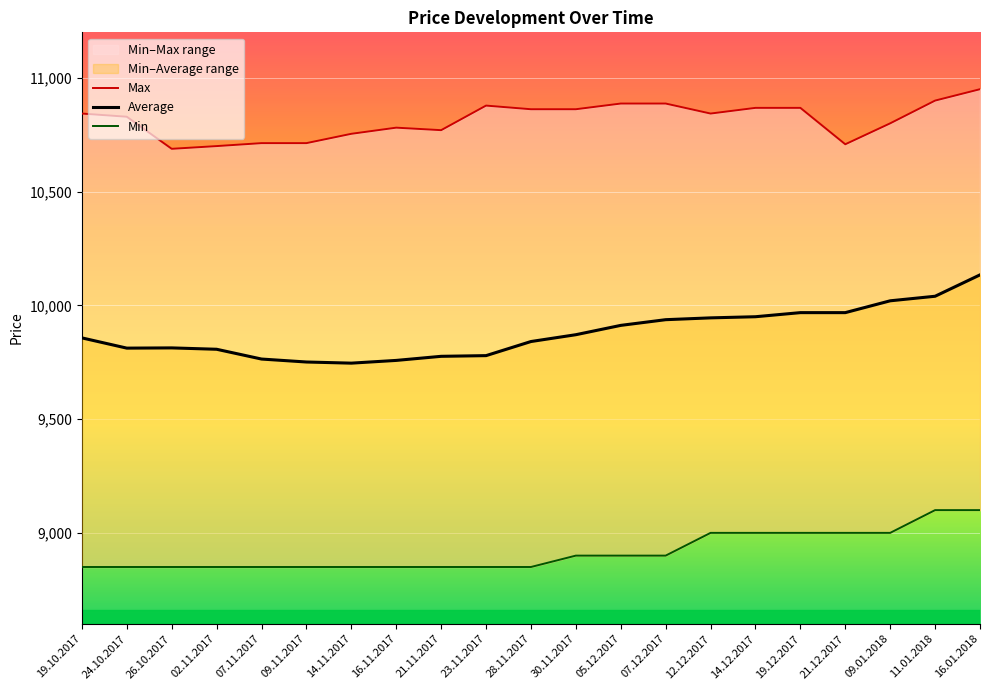

What is the difference between the maximum and minimum values in the Average series?

388